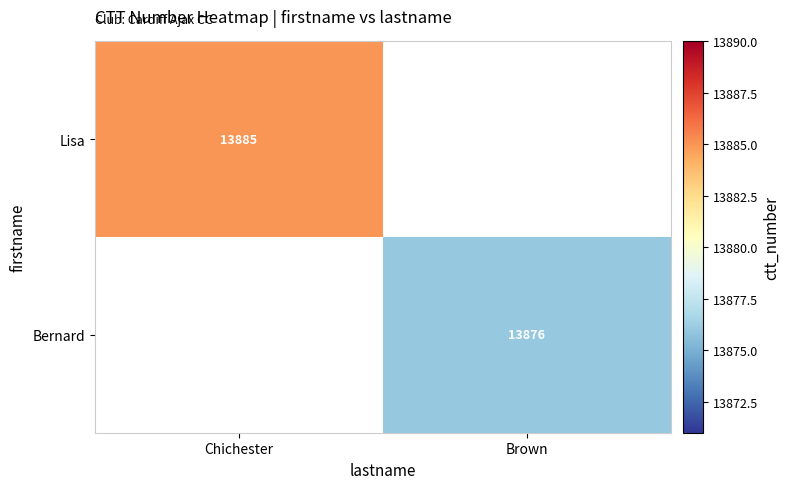

What is the minimum value shown in the chart?

13876.0